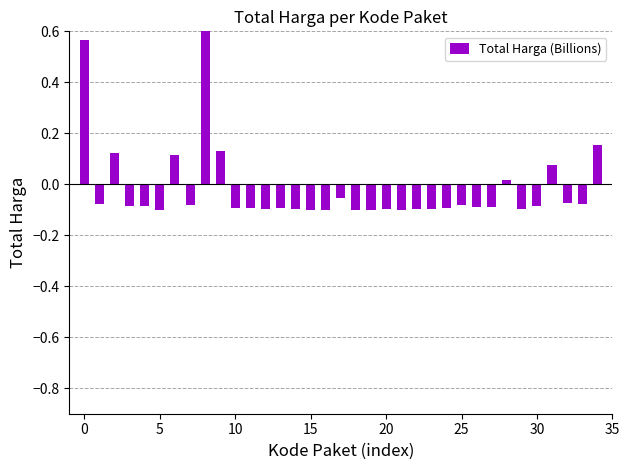

Does the chart contain any negative values?

Yes